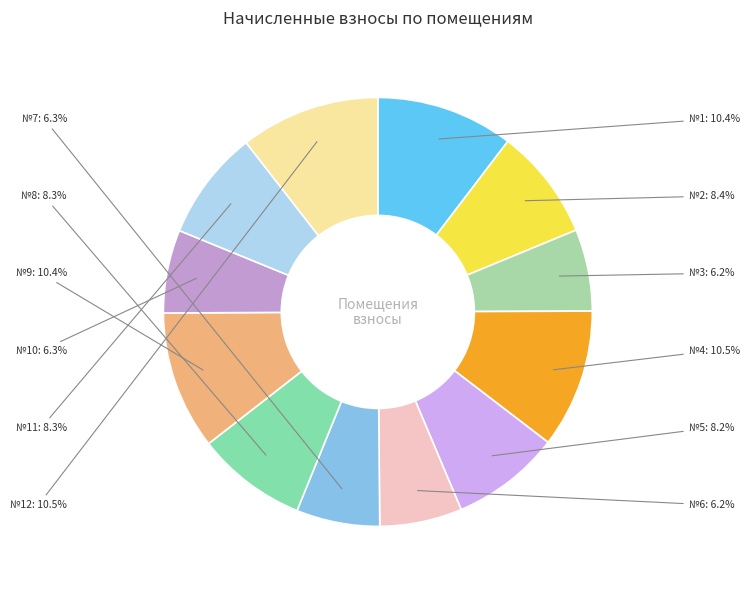

How many segments does this pie chart have?

12